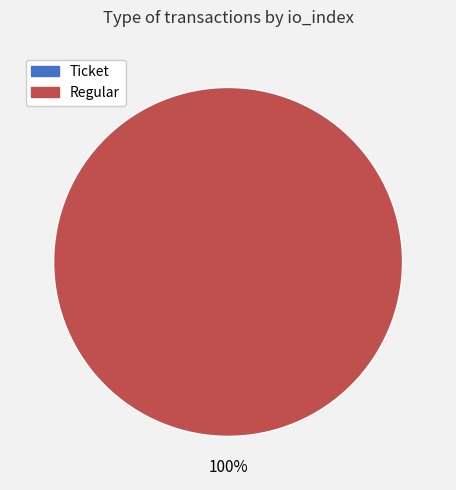

To the nearest percent, what percentage of the pie is Regular (io_index=7)?

100%